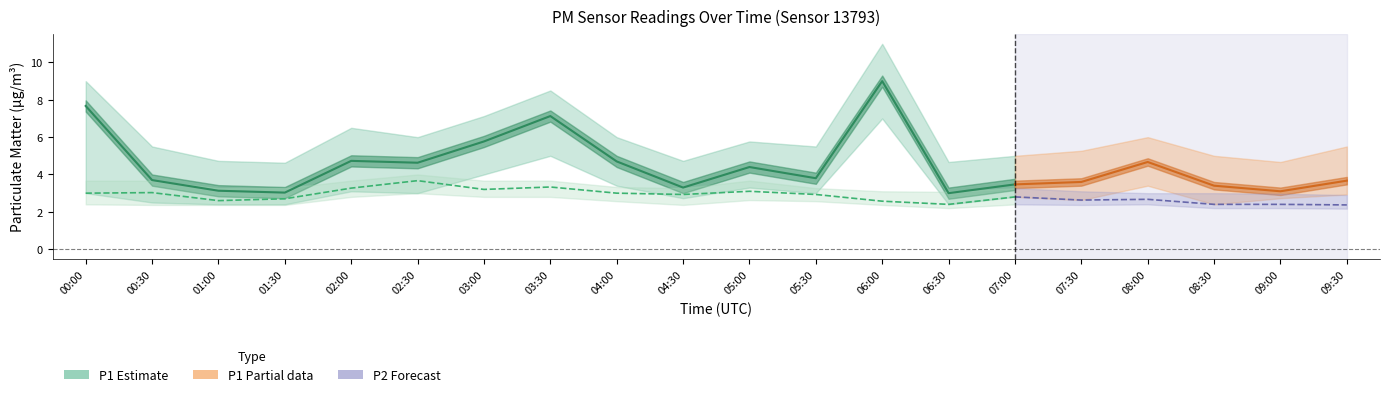

True or false: P2_lower and P1_upper intersect in this chart.

False